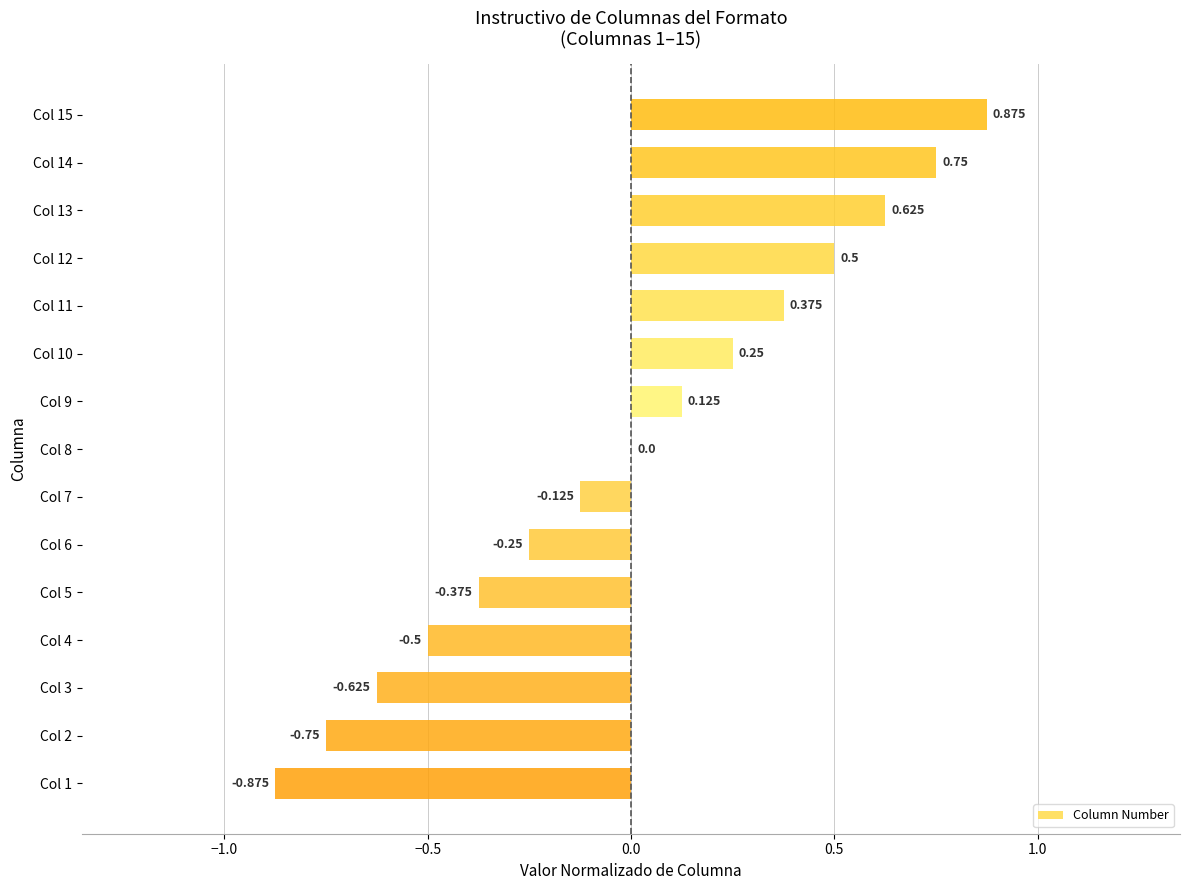

Count the number of data series in this chart.

1